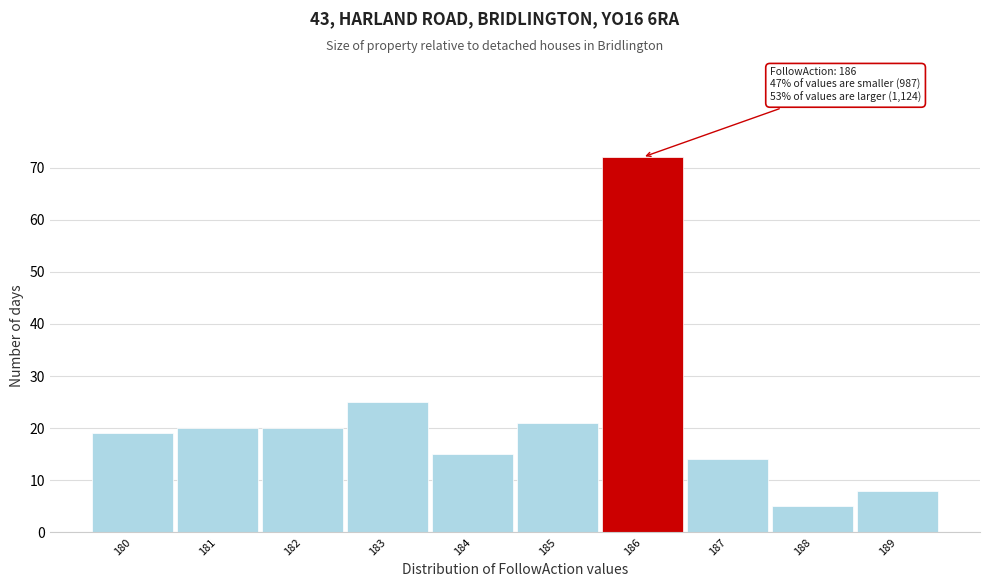

Which range on the x-axis has the tallest bar?

185.5 to 186.5